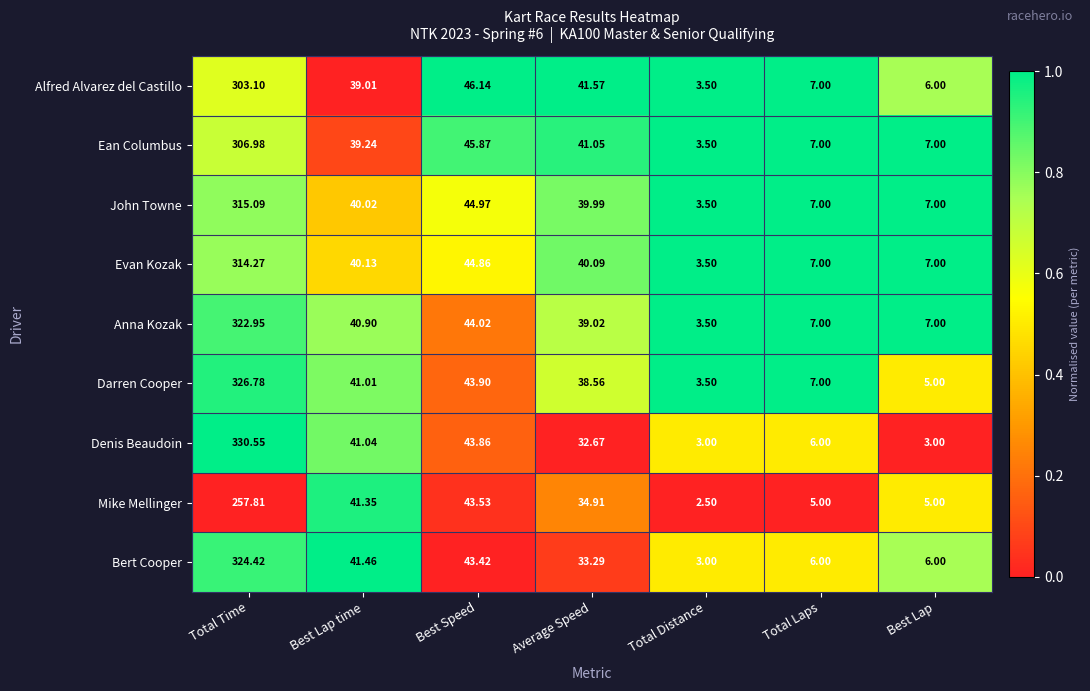

At Total Time, list the series in order from largest to smallest.

Denis Beaudoin, Darren Cooper, Bert Cooper, Anna Kozak, John Towne, Evan Kozak, Ean Columbus, Alfred Alvarez del Castillo, Mike Mellinger